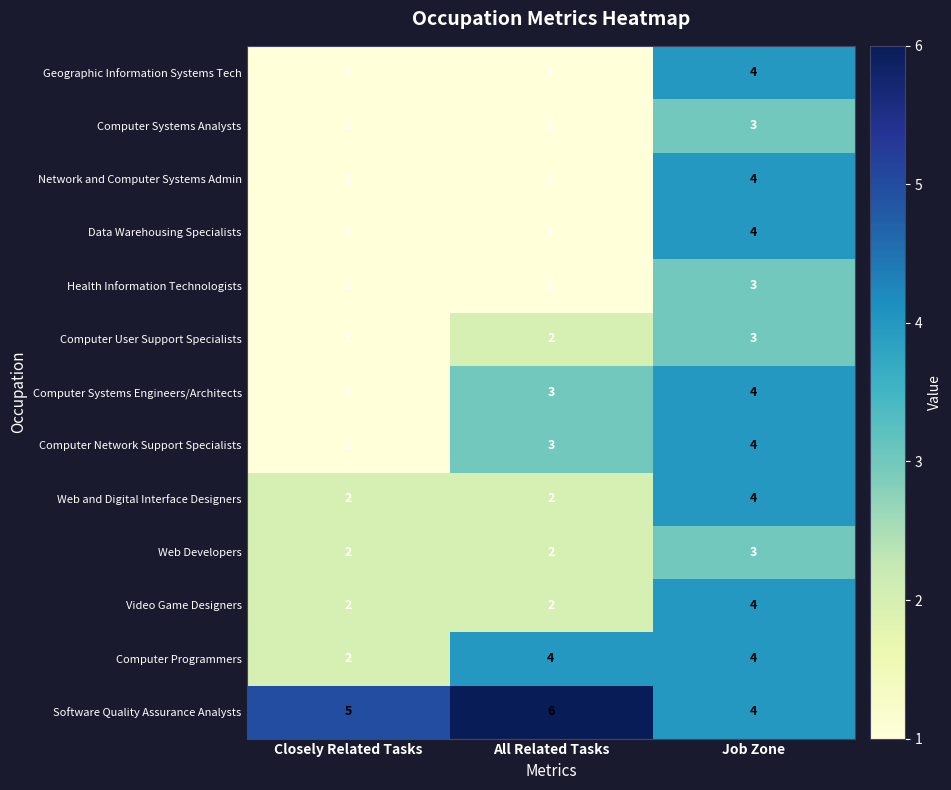

The value of Web Developers at Closely Related Tasks is 2. True or false?

True